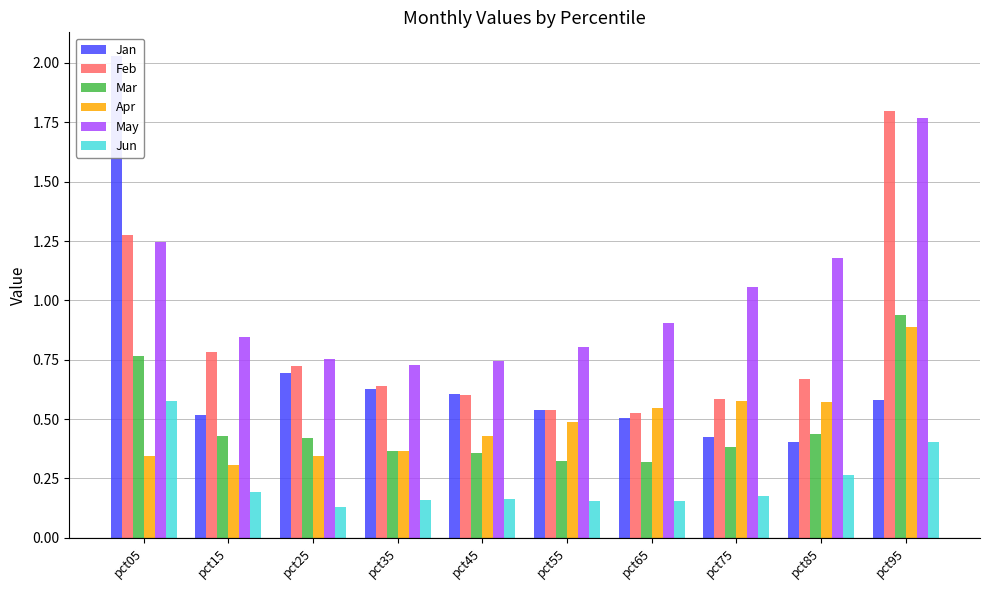

What is the value of the Jun bar at the 1st from the left?

0.6